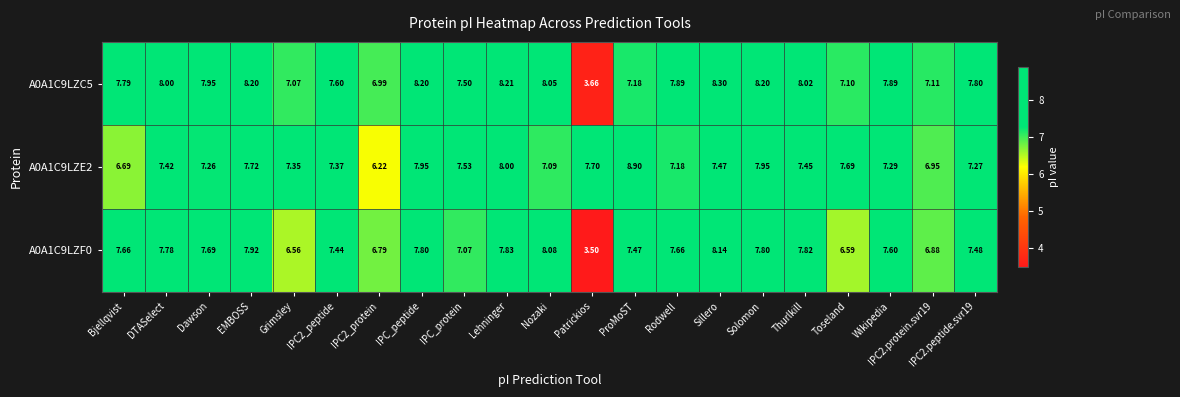

List the series in order of their overall mean, lowest first.

A0A1C9LZF0, A0A1C9LZE2, A0A1C9LZC5